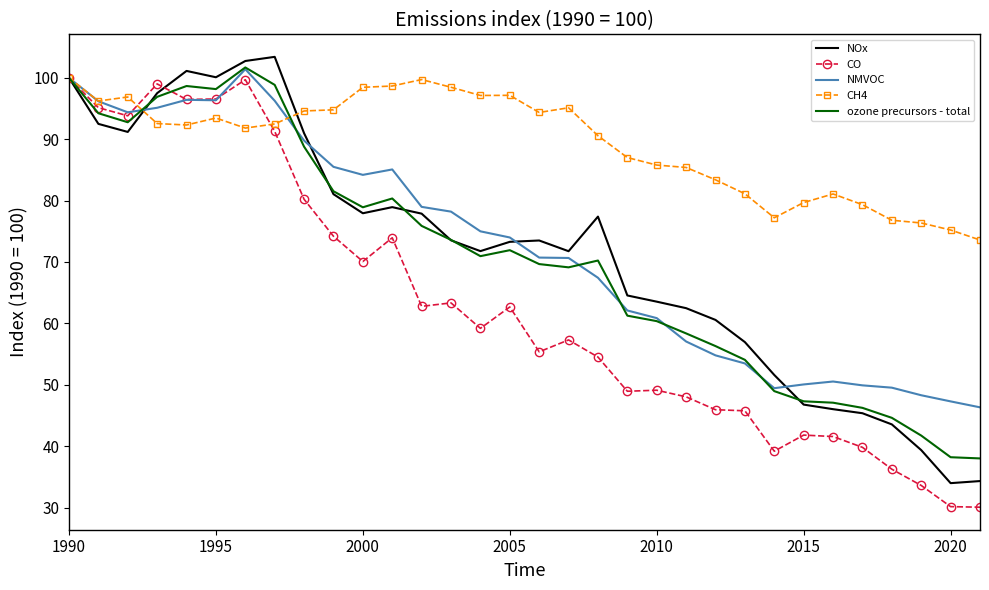

Which series has the largest total across all categories?

CH4